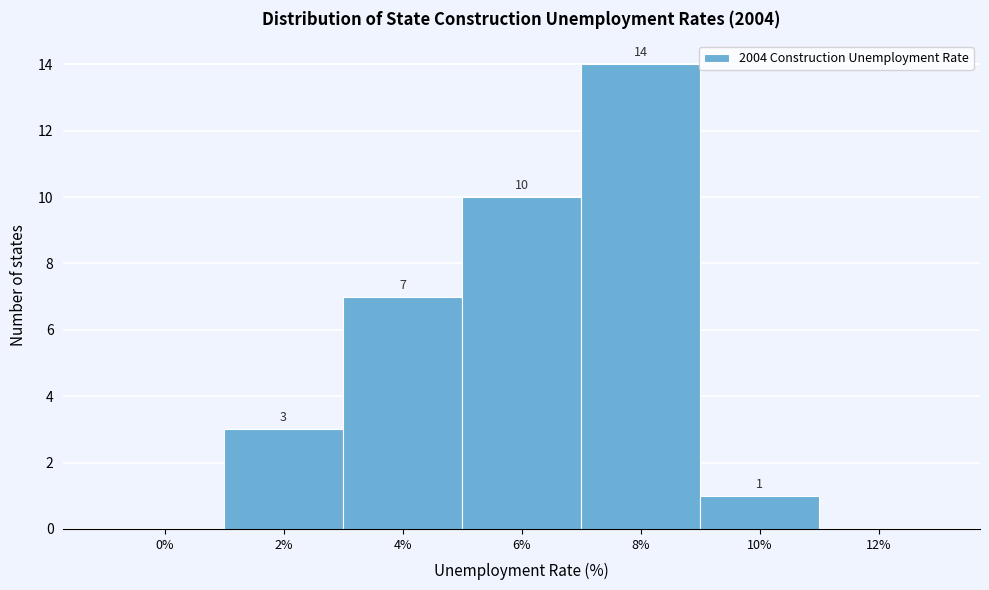

Reading left to right, transcribe all the data shown in this chart.

0%=0	2%=3	4%=7	6%=10	8%=14	10%=1	12%=0